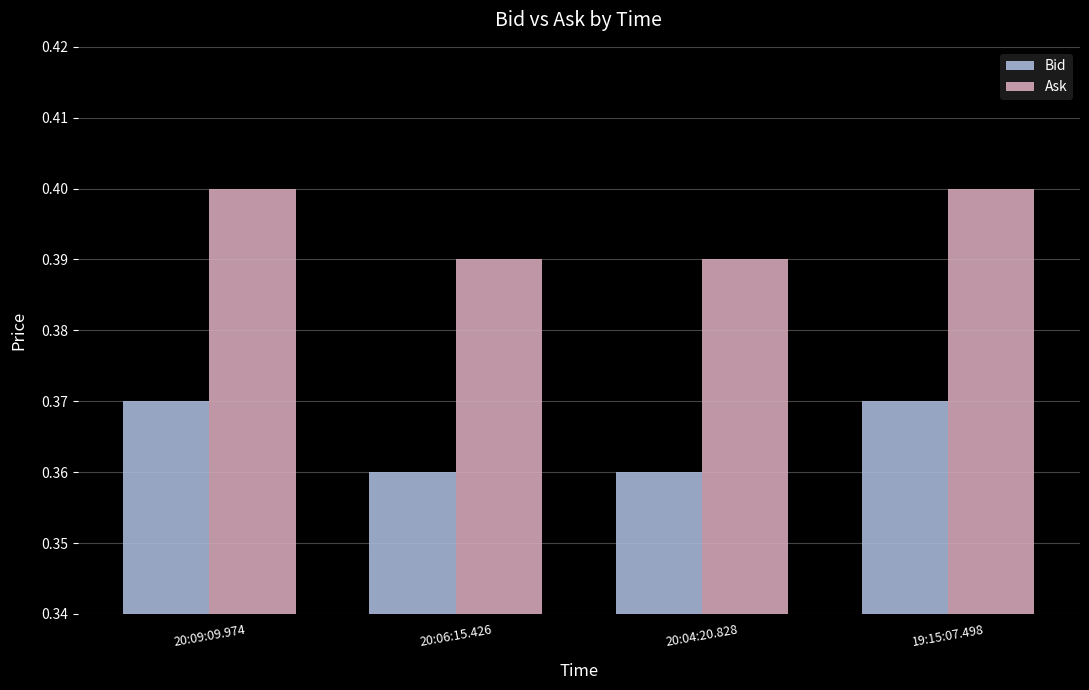

Which series has the largest total across all categories?

Ask